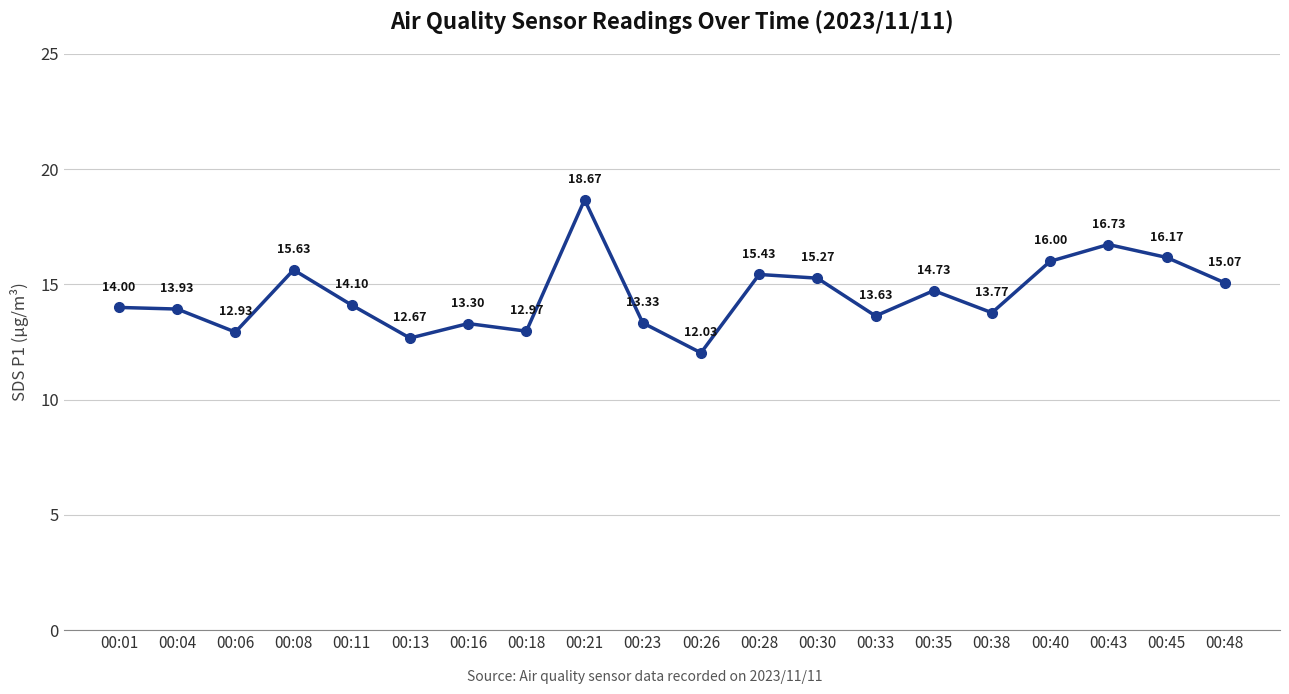

How many values are below 14?

9